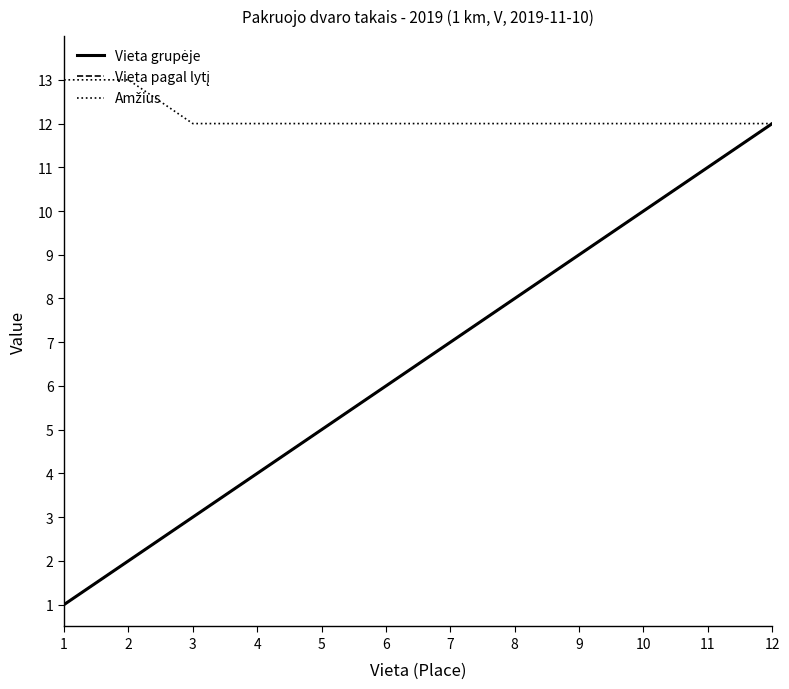

Is this an area chart (filled region under the line)?

No